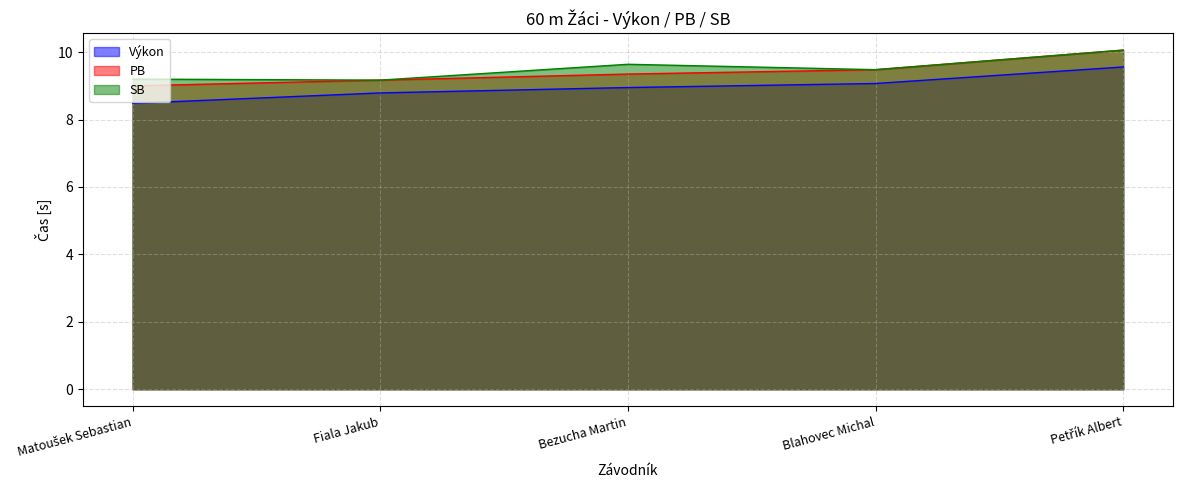

True or false: SB and Výkon cross at least once.

False